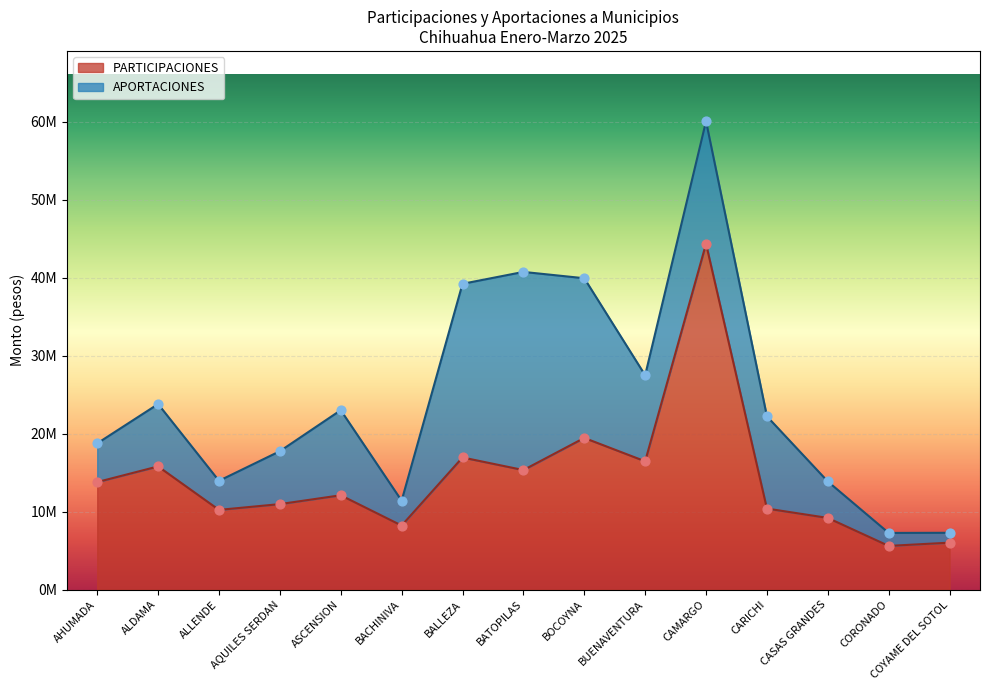

At which category is the sum across all series the highest?

CAMARGO